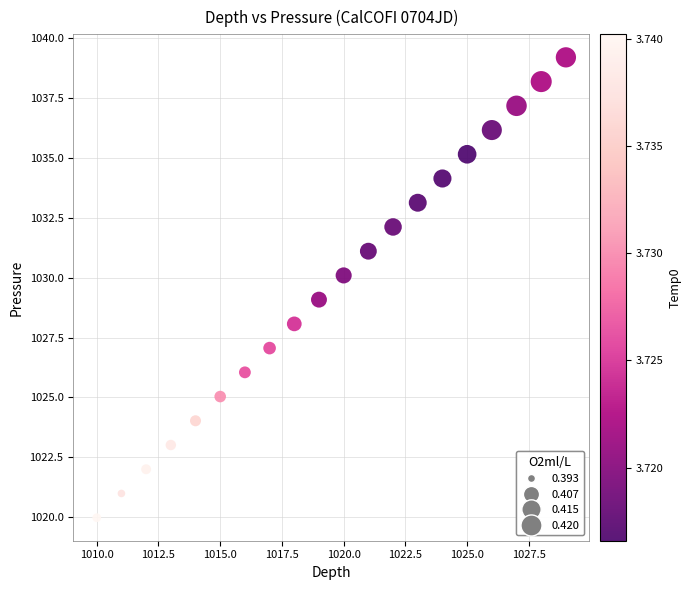

What is the range of Y values (max minus min)?

19.2